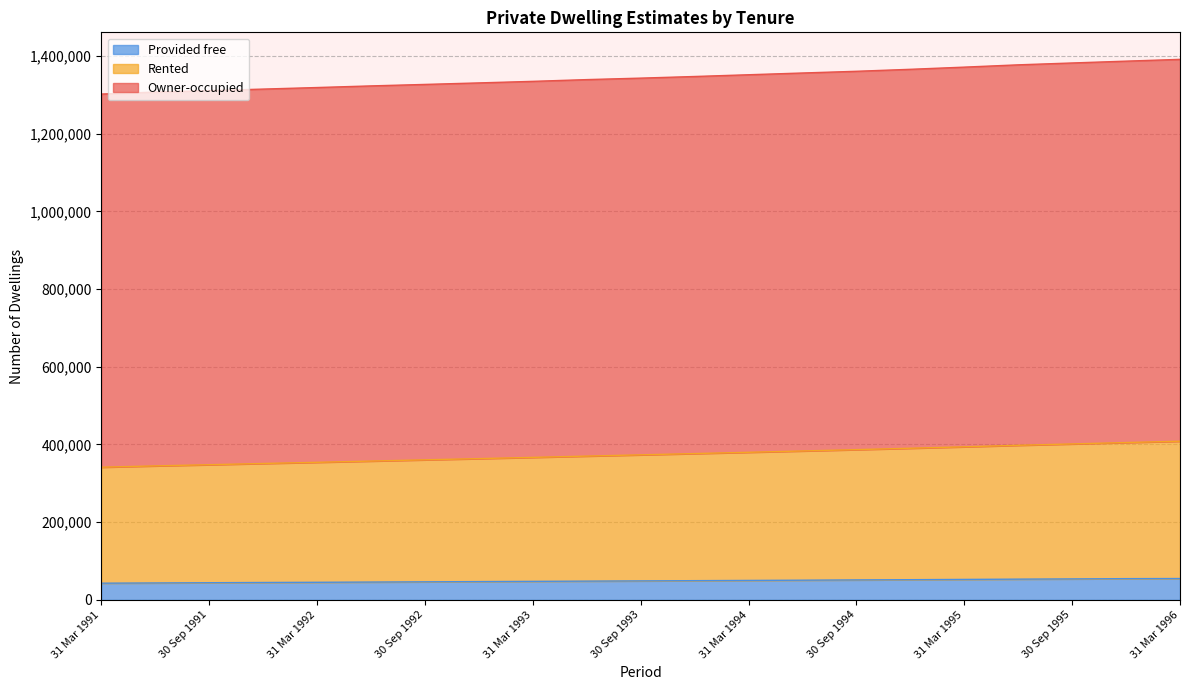

What is the difference between the second highest and second lowest values in the Provided free series?

11100